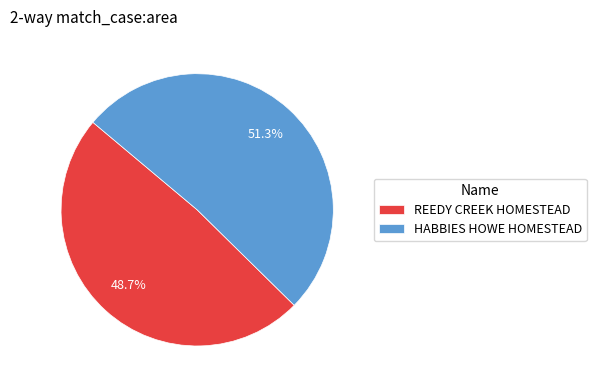

To the nearest percent, what is the average slice percentage?

50%